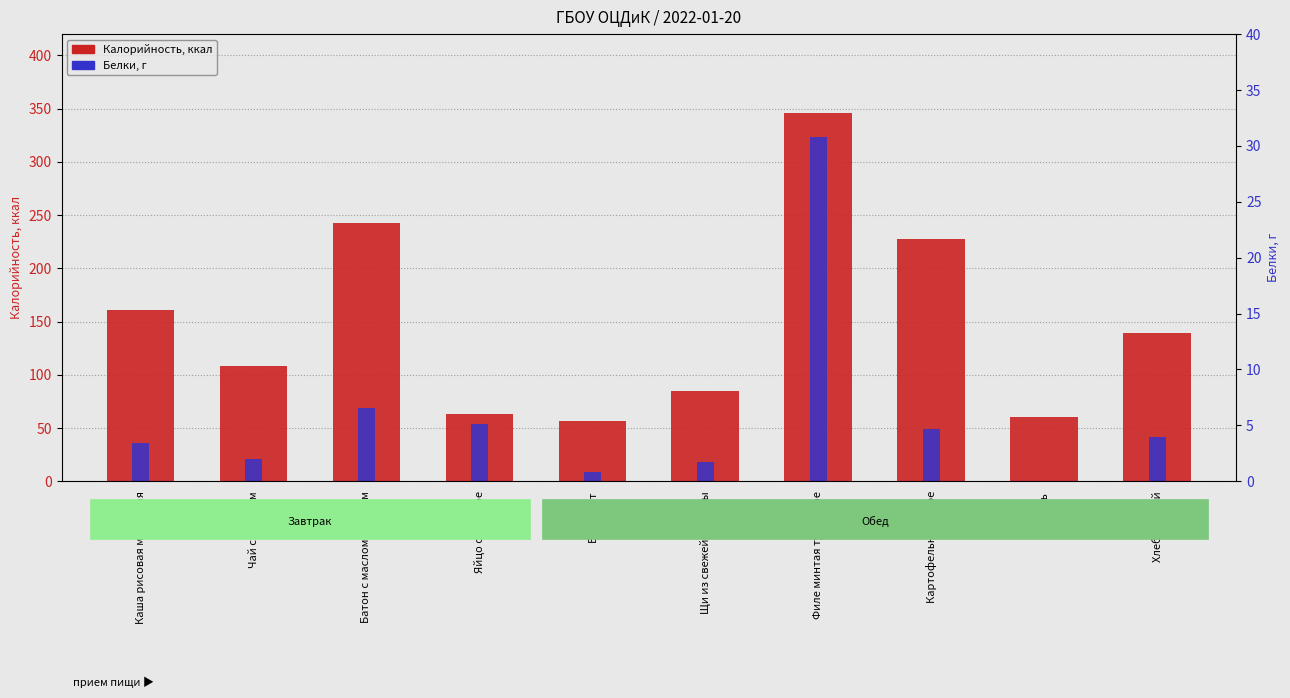

Rank the series by their maximum value, from highest to lowest.

Калорийность, Белки, г